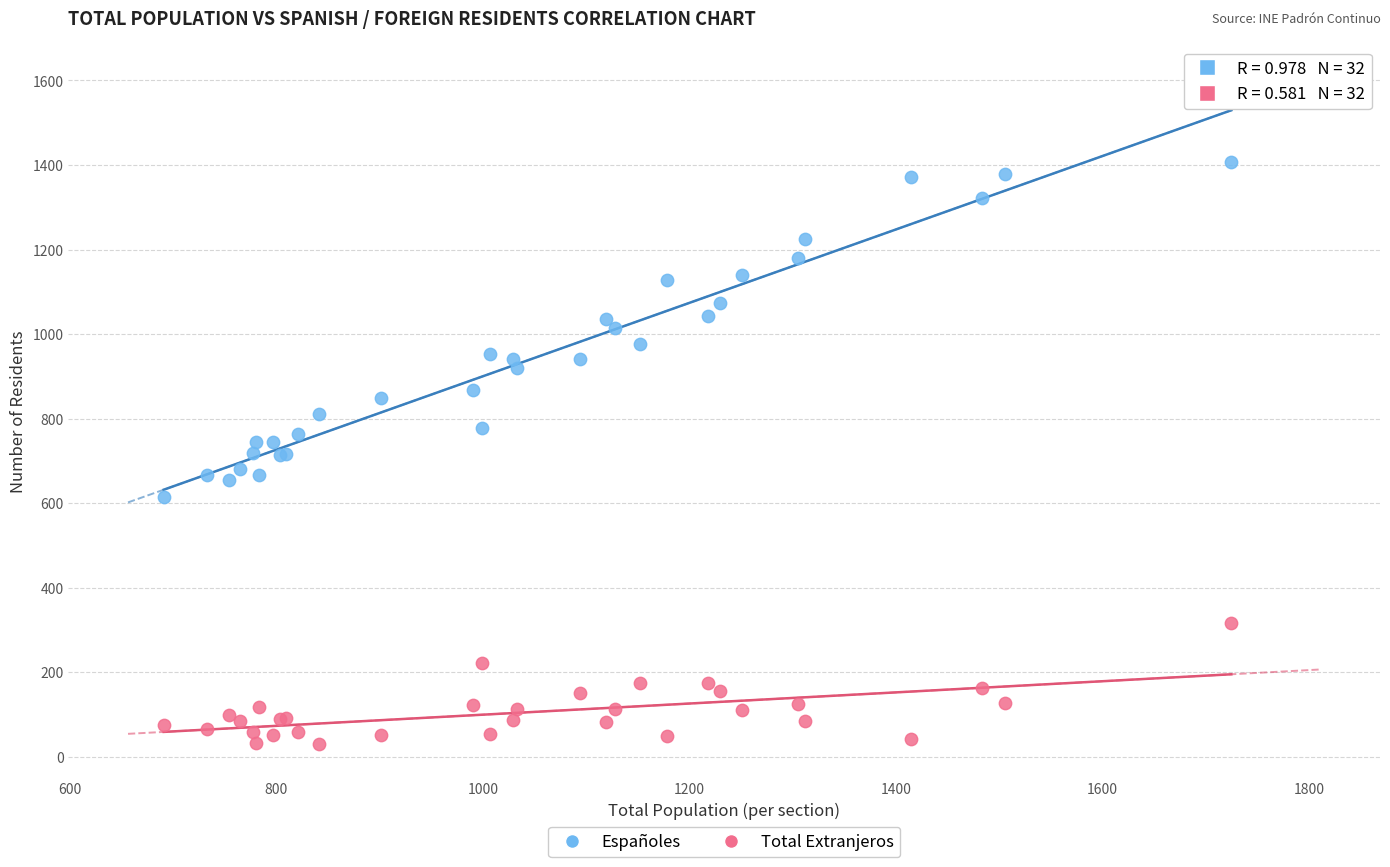

Which series reaches the maximum Y coordinate?

Españoles